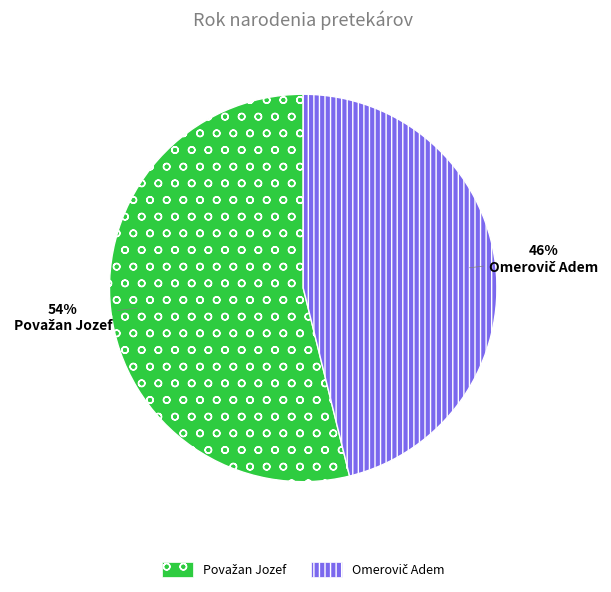

How many segments does this pie chart have?

2